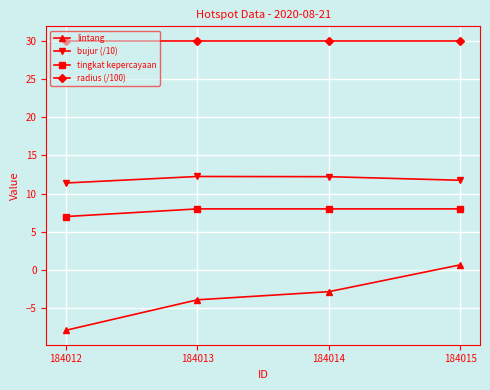

What is the sum of the lintang values at 184015 and 184014?

-2.2